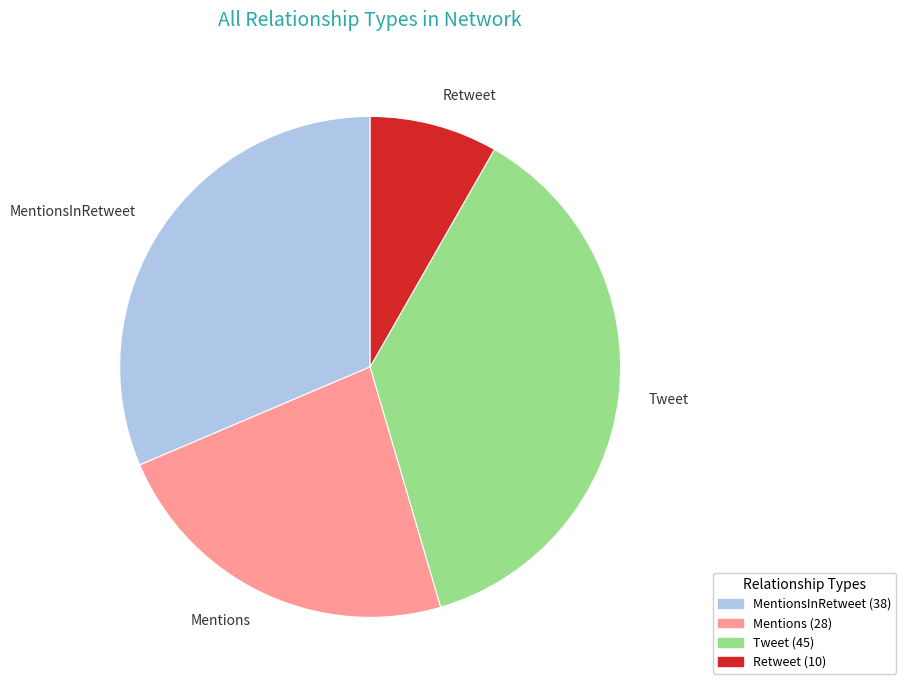

Rank the categories by value from lowest to highest.

Retweet, Mentions, MentionsInRetweet, Tweet